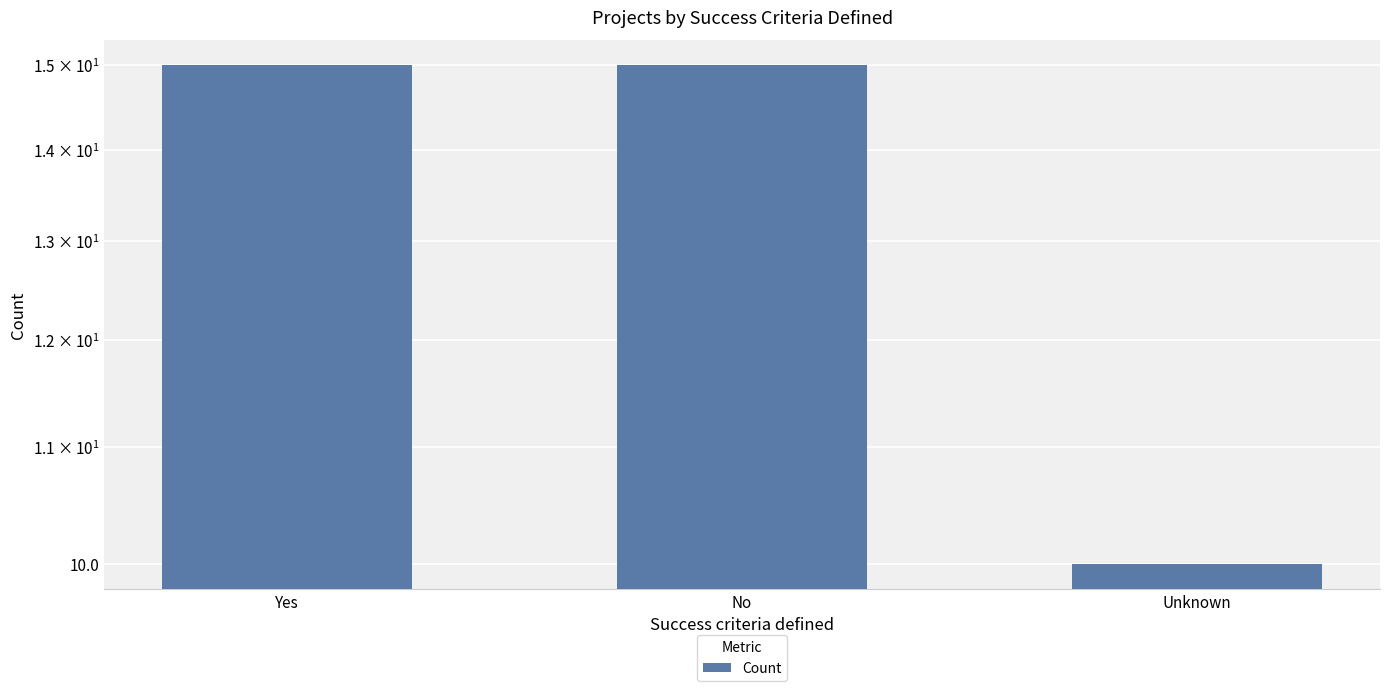

List the labels in order of value, smallest first.

Unknown, Yes, No